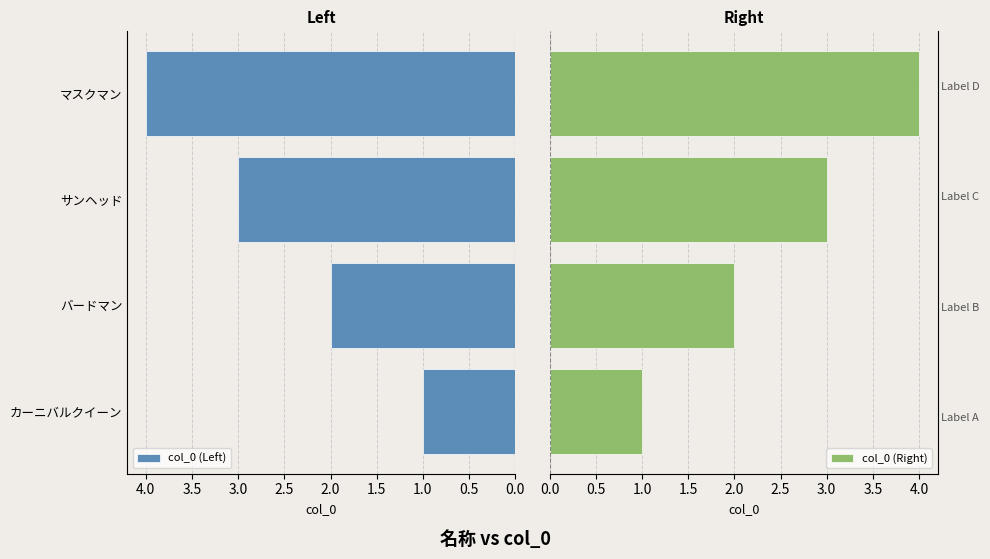

What is the sum of the col_0 (Left) values at カーニバルクイーン and マスクマン?

5